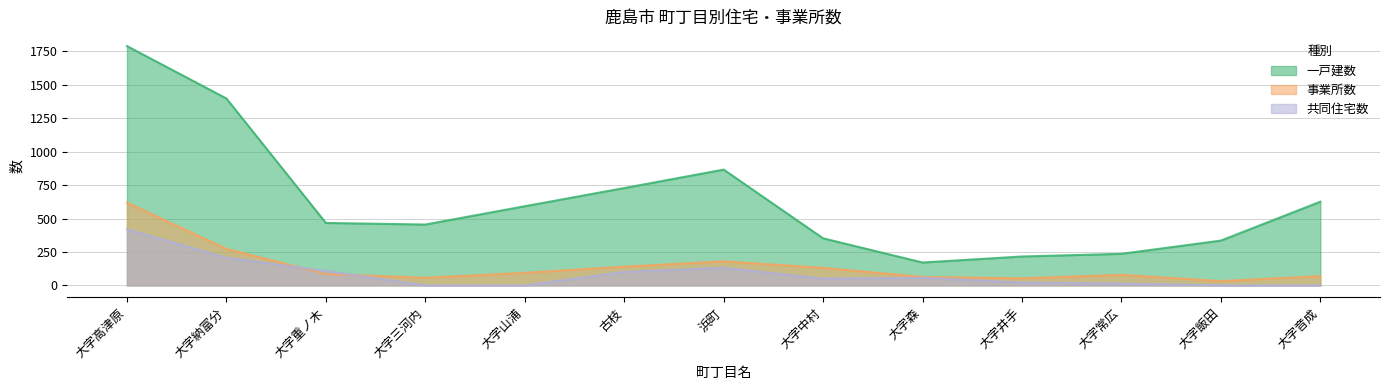

What are all the series names shown in the legend?

一戸建数, 事業所数, 共同住宅数